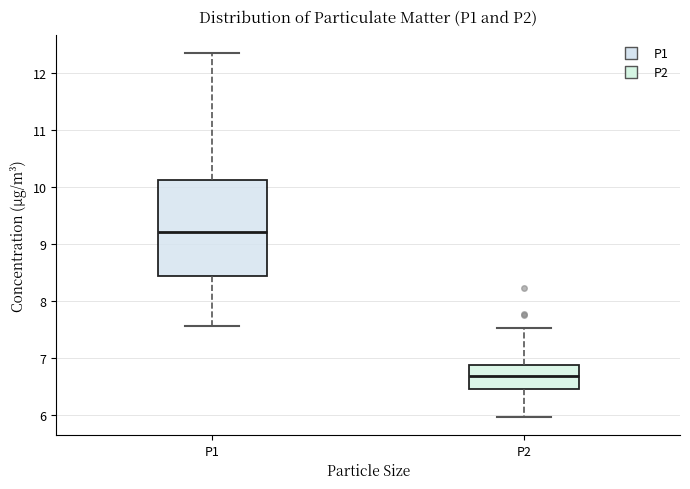

Which box's median line is the highest?

P1